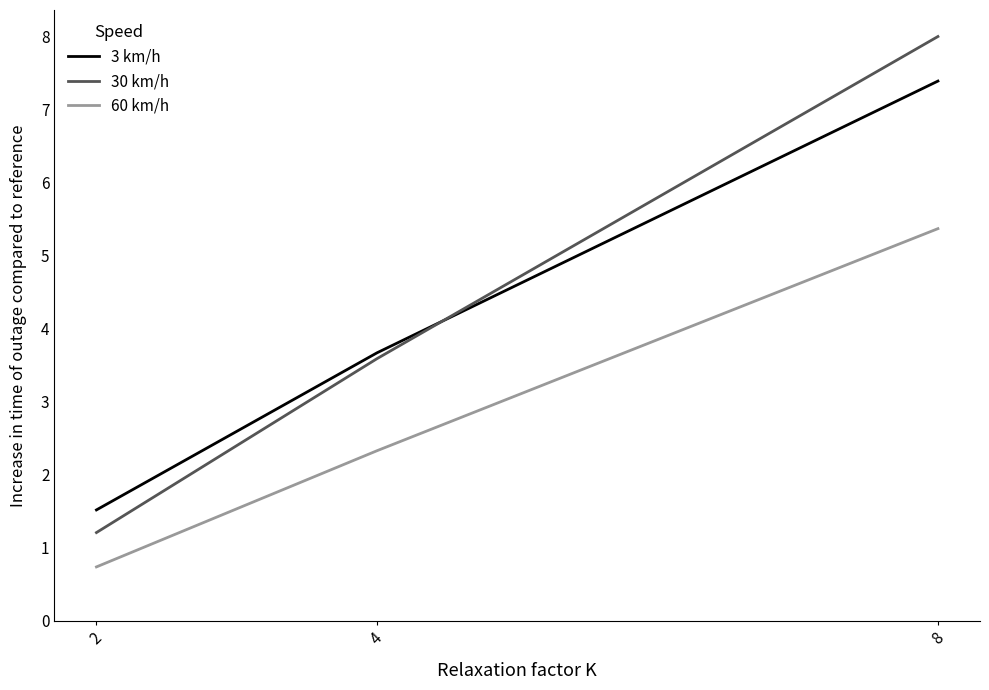

Is it true that 60 km/h equals 0.7 at 2?

True